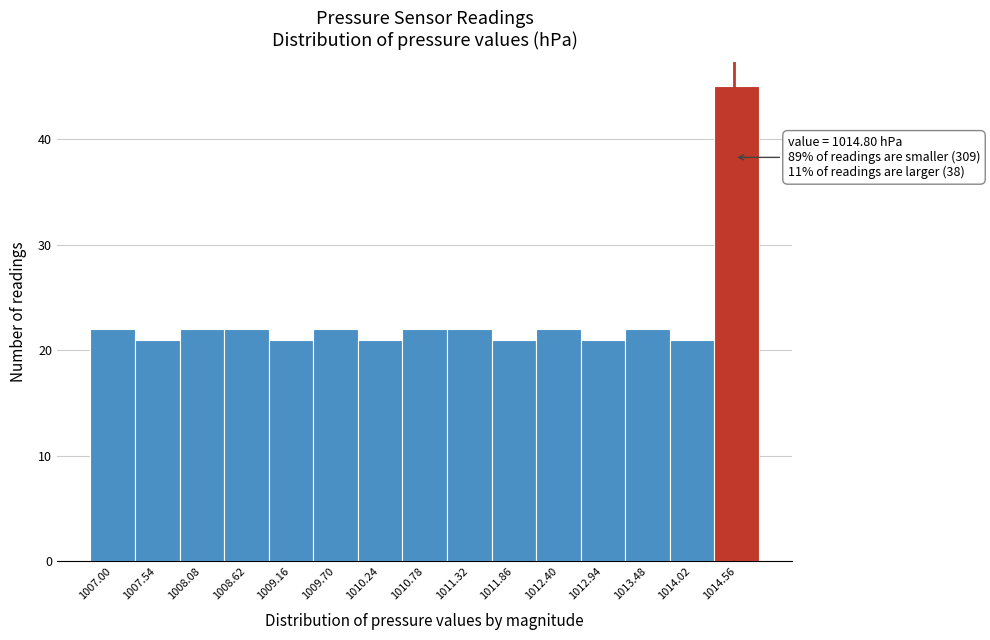

Reading left to right, extract all data points from this chart.

1007.00=22	1007.54=21	1008.08=22	1008.62=22	1009.16=21	1009.70=22	1010.24=21	1010.78=22	1011.32=22	1011.86=21	1012.40=22	1012.94=21	1013.48=22	1014.02=21	1014.56=45